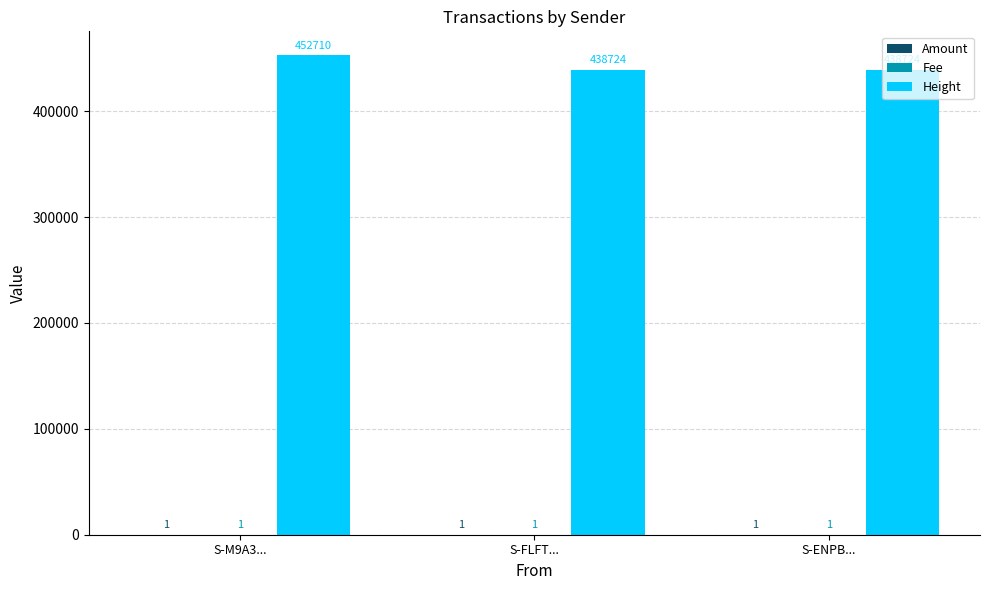

What is the average value of the Height series?

443386